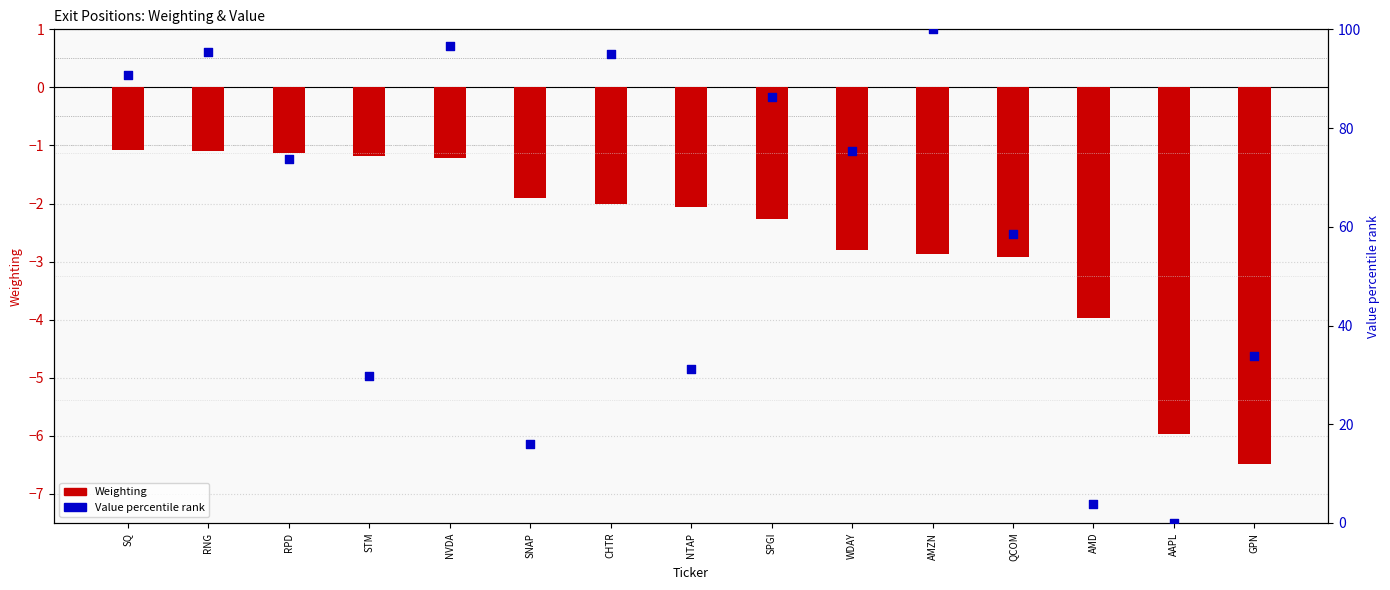

At how many categories does at least one series exceed 83?

6